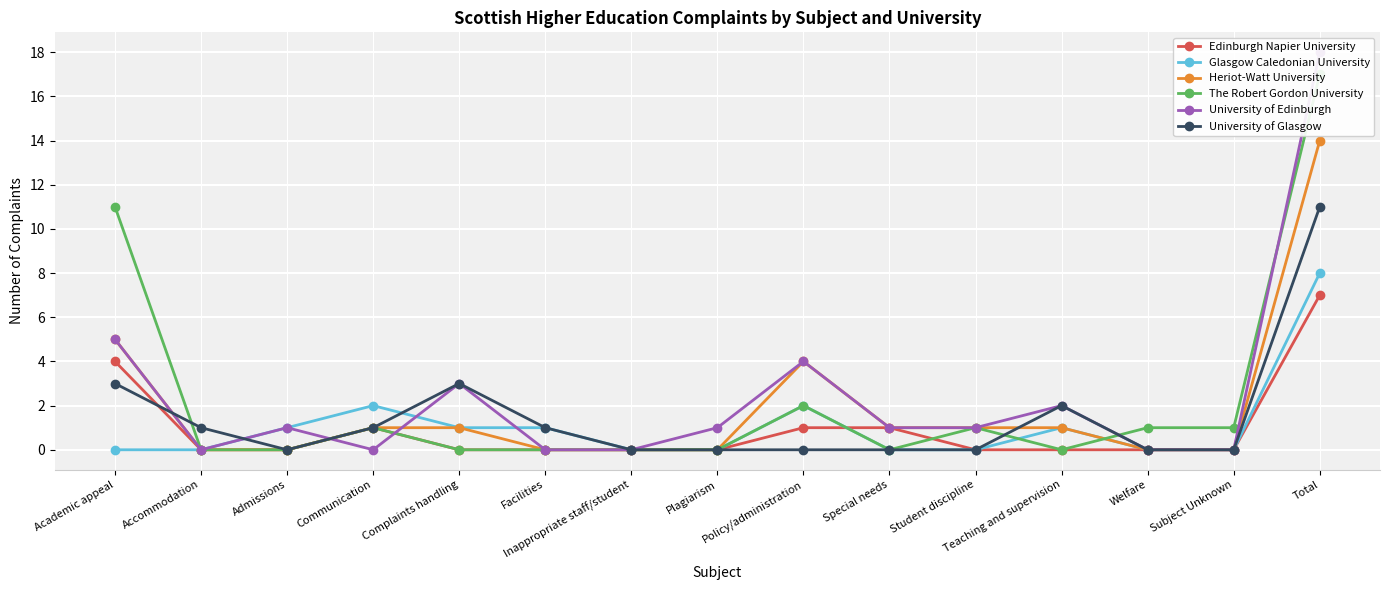

Is the value of Edinburgh Napier University at Special needs greater than the value of University of Glasgow at Academic appeal?

No